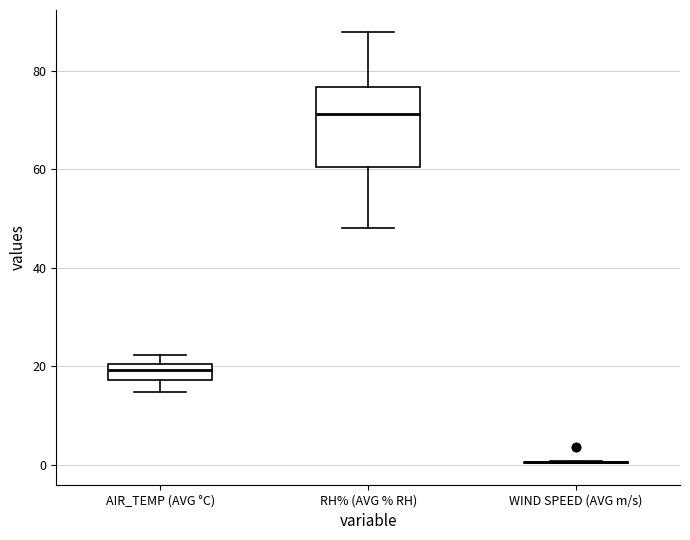

Reading left to right, transcribe this box plot: for each box, give where its median line is, the range the box spans, and where its two whiskers end, as read against the y-axis. The values are not printed on the chart, so give them approximately, as read against the axis.

AIR_TEMP (AVG °C): median 20 (inside the box), box 18 to 20, whiskers 14 to 22
RH% (AVG % RH): median 72, box 60 to 76, whiskers 48 to 88
WIND SPEED (AVG m/s): box collapsed to a line at 0, whiskers 0 to 0